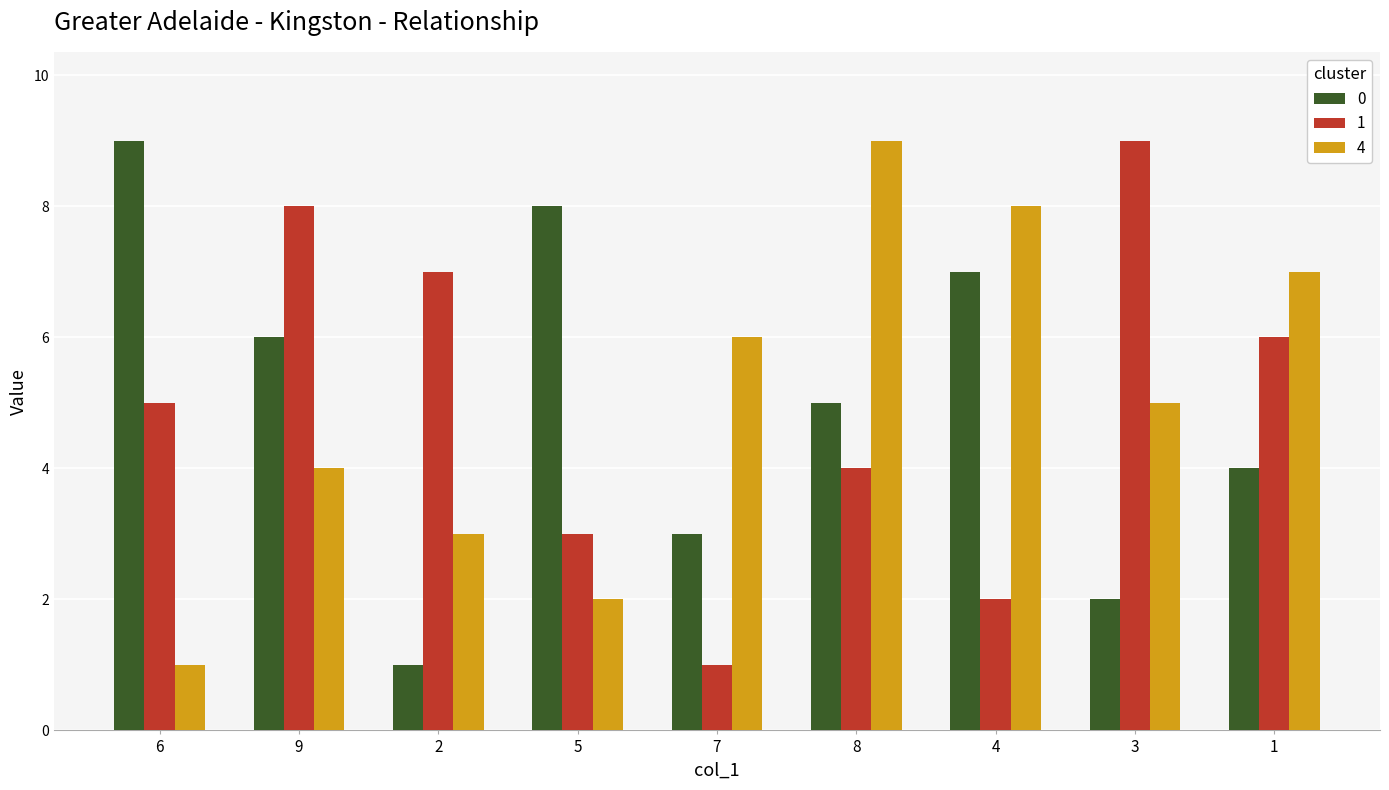

How many bars are there in each group?

3